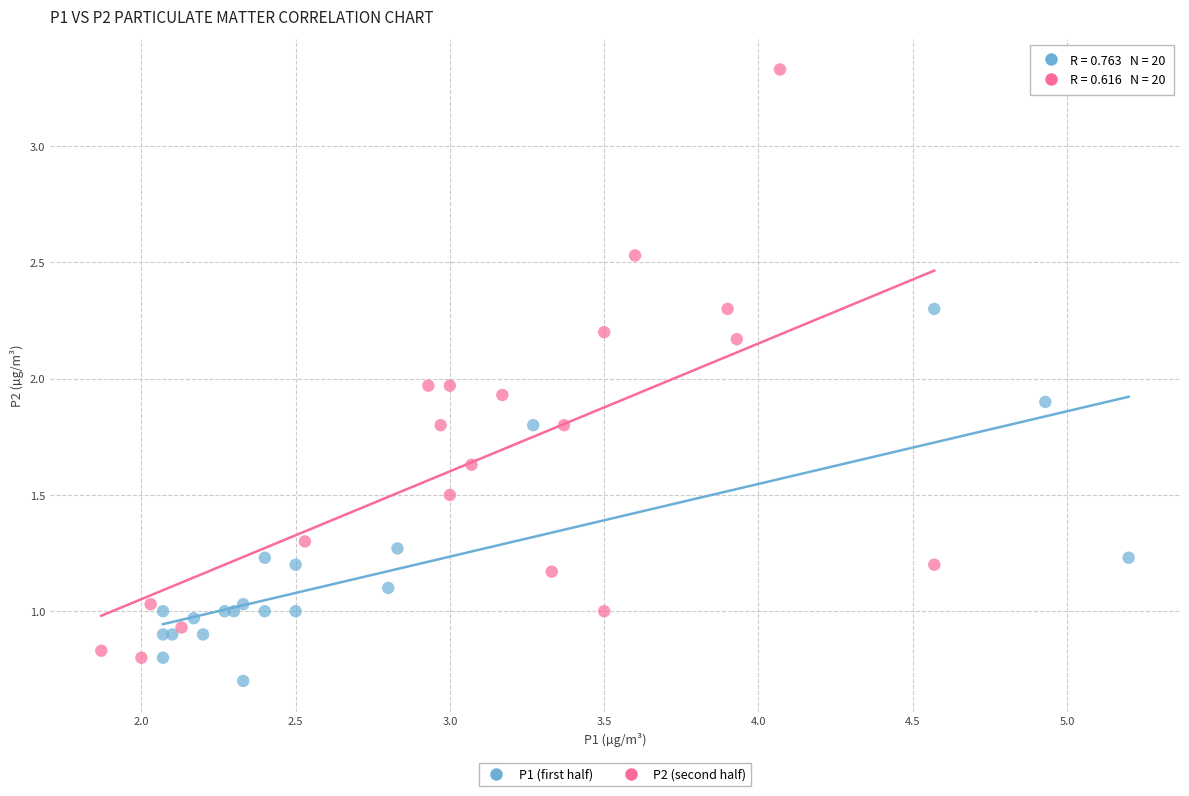

Which series contains the highest Y value?

P2 (second half)